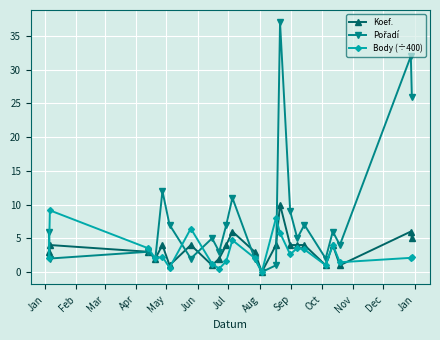

What is the sum of all Body (÷400) values?

70.3